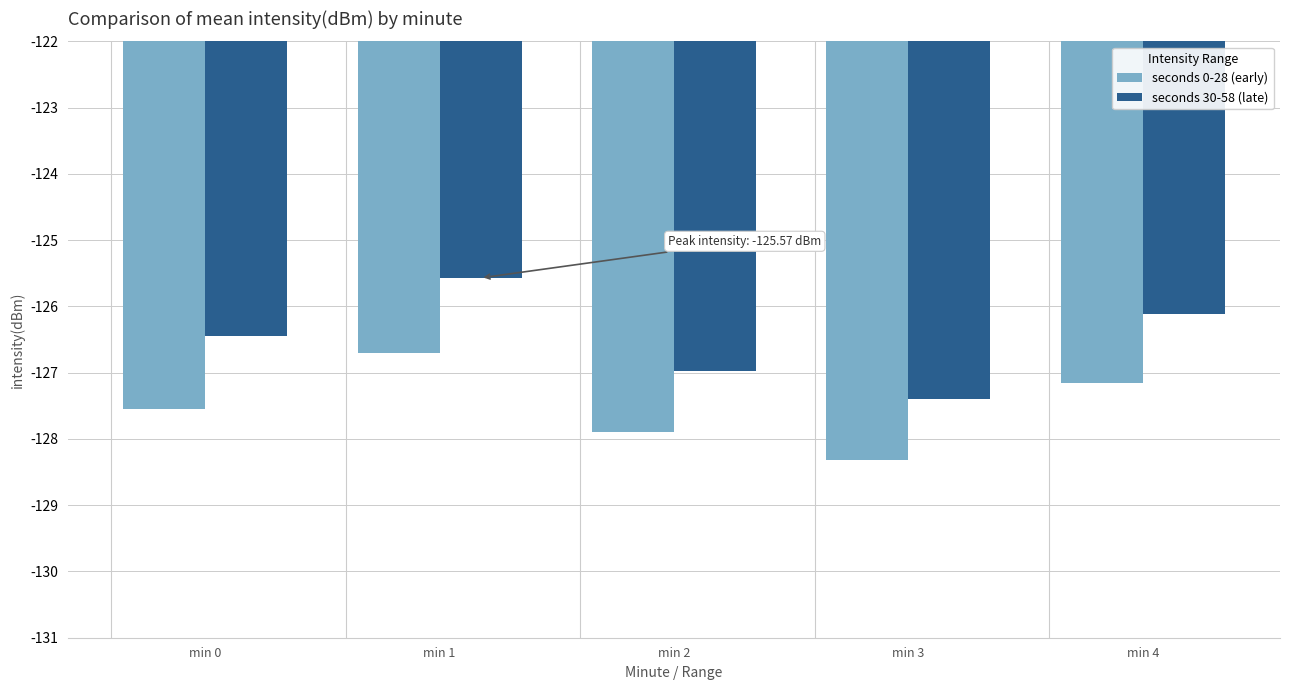

Which series has the widest spread of values?

seconds 30-58 (late)